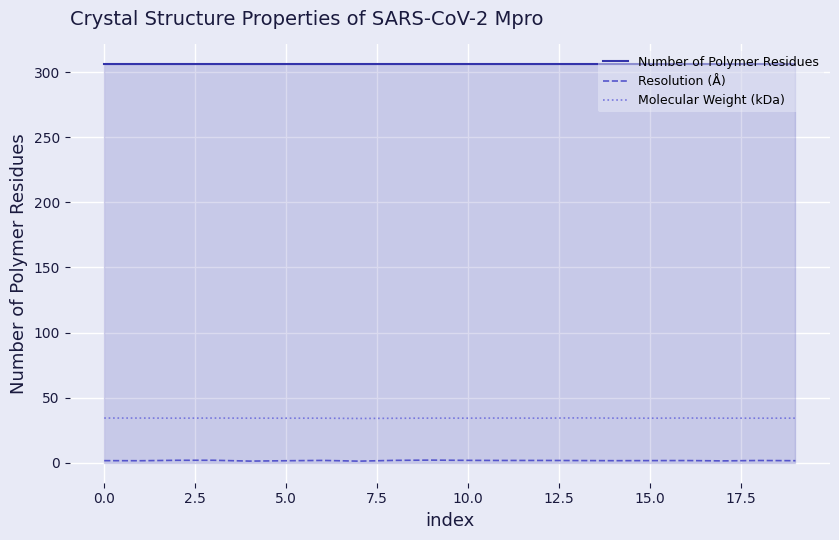

What is the maximum value shown in the chart?

306.0